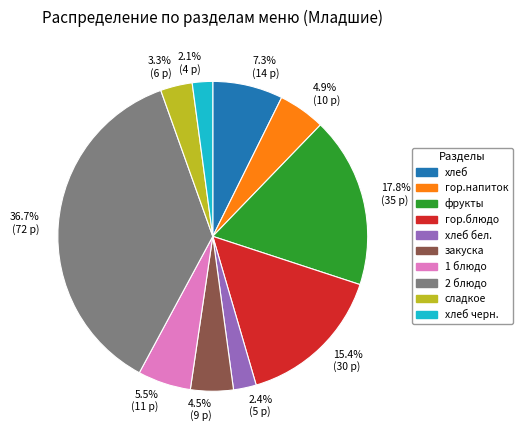

To the nearest percent, what is the difference between the закуска and 1 блюдо slice percentages?

1%